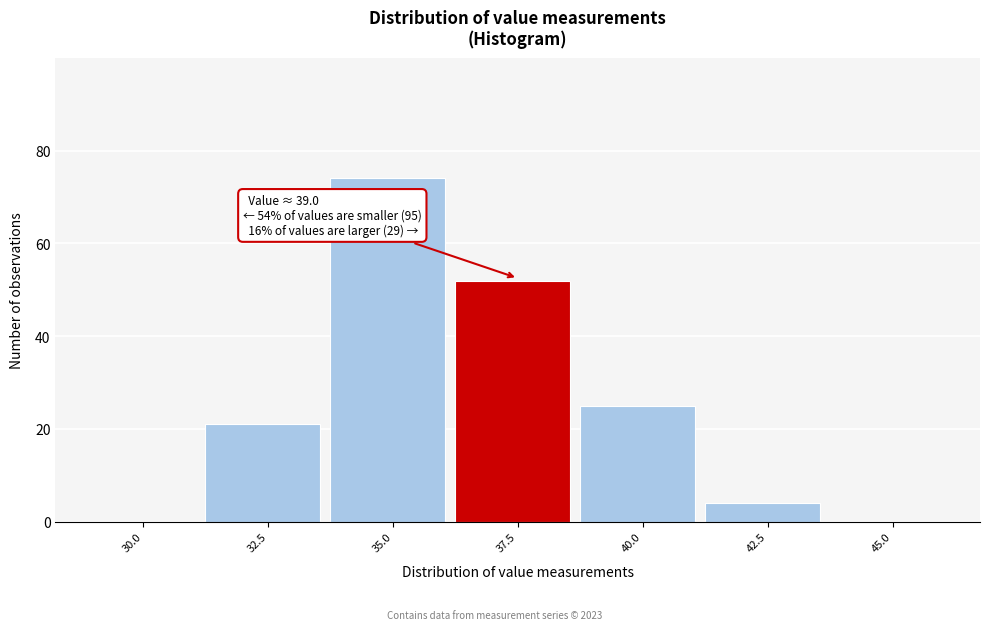

Reading right to left, transcribe all the data shown in this chart.

45.0=0	42.5=4	40.0=25	37.5=52	35.0=74	32.5=21	30.0=0